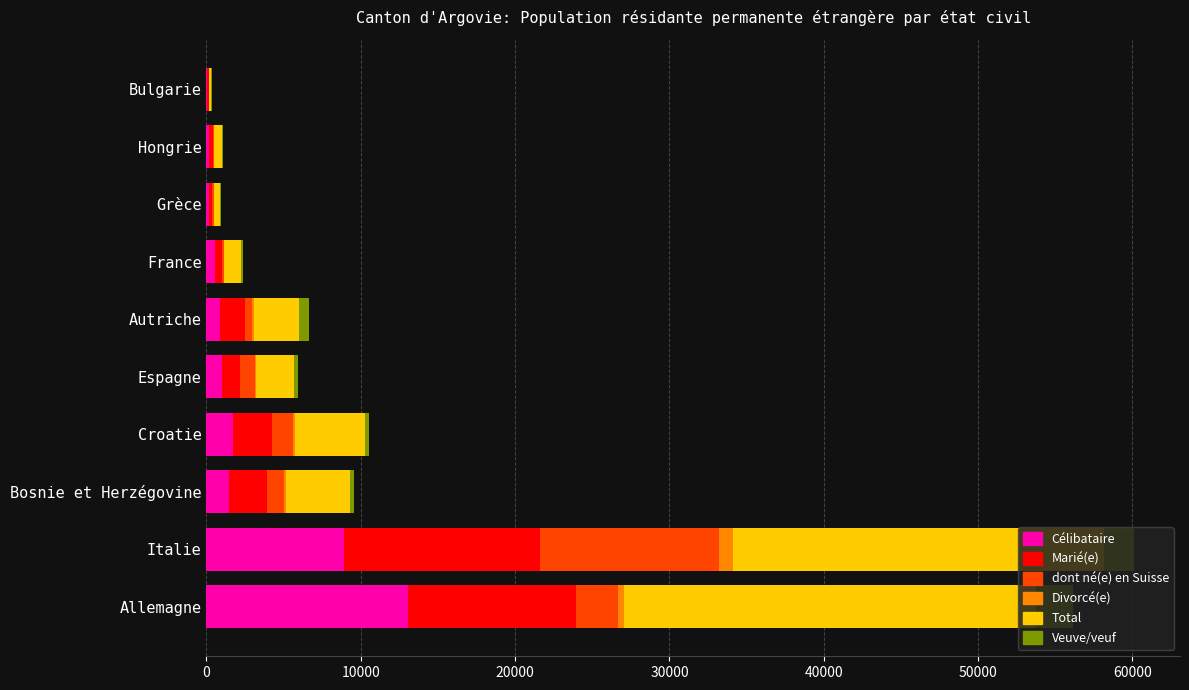

What are all the series names shown in the legend?

Célibataire, Marié(e), dont né(e) en Suisse, Divorcé(e), Total, Veuve/veuf